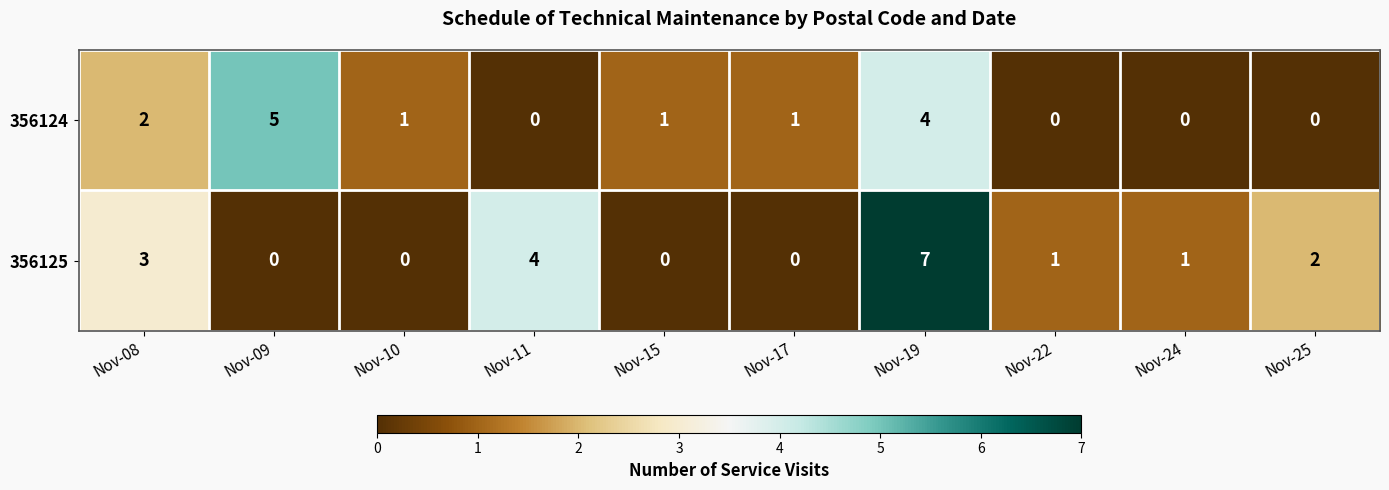

Rank the series by their average value, from lowest to highest.

356124, 356125